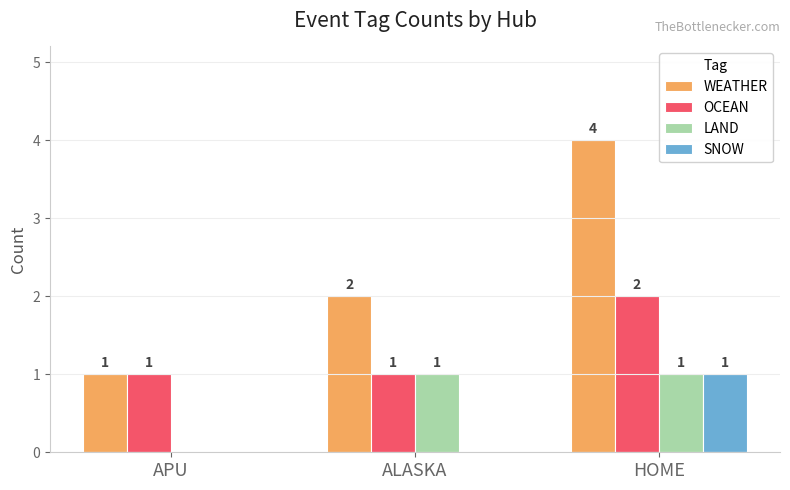

Between ALASKA and HOME, which series saw the biggest shift?

WEATHER